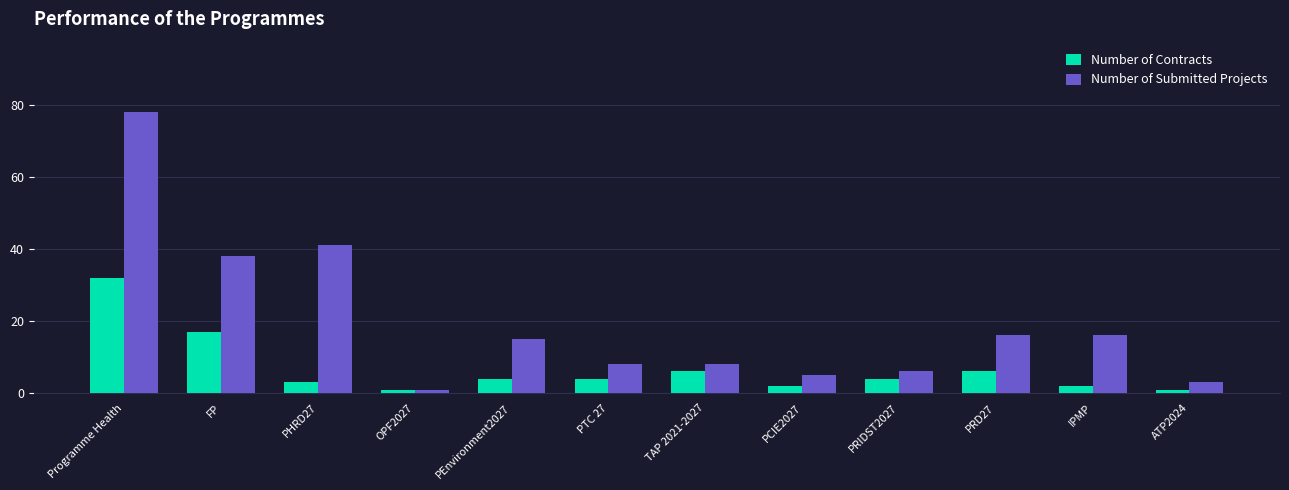

Which category has the highest value in the Number of Contracts series?

Programme Health